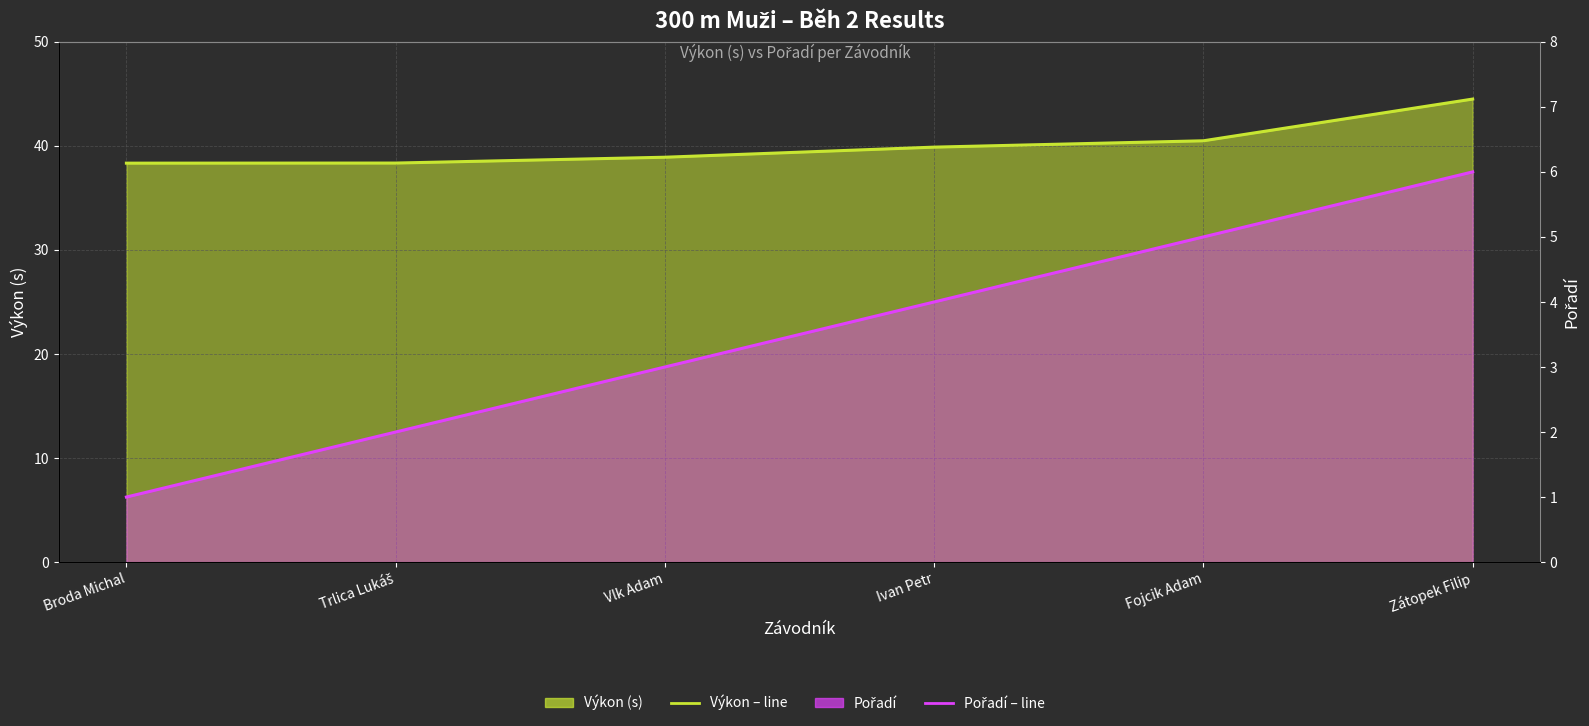

How many values in the Výkon – monthly avg line series are below 39?

3